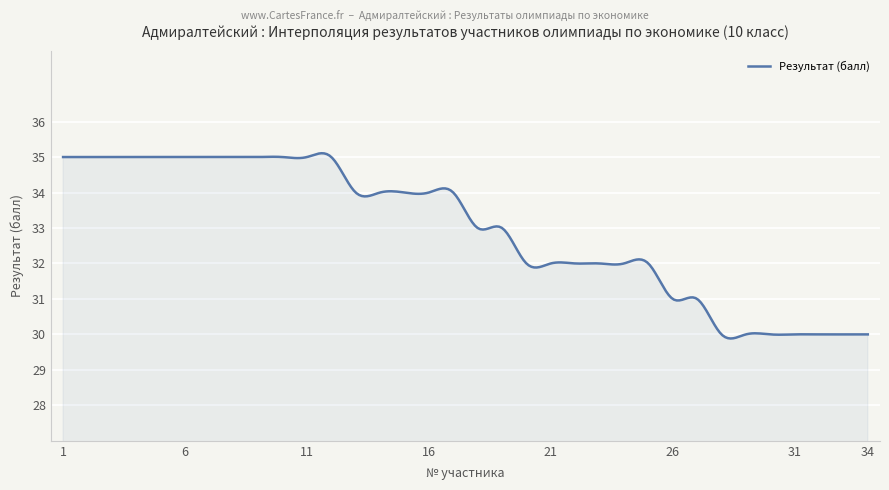

What is the difference between the maximum and minimum values?

5.2